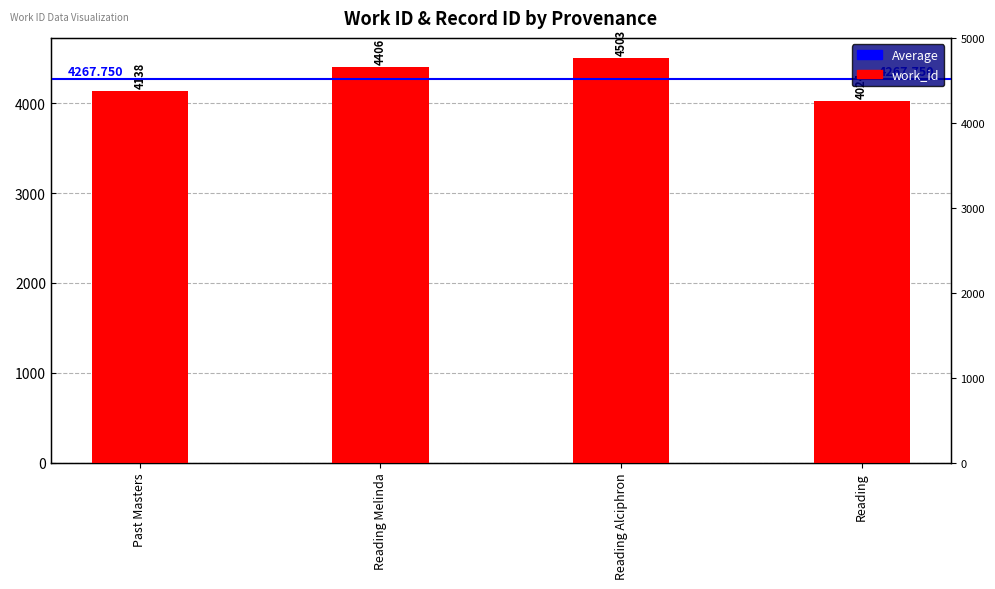

At which label is the value closest to 4263?

Past Masters